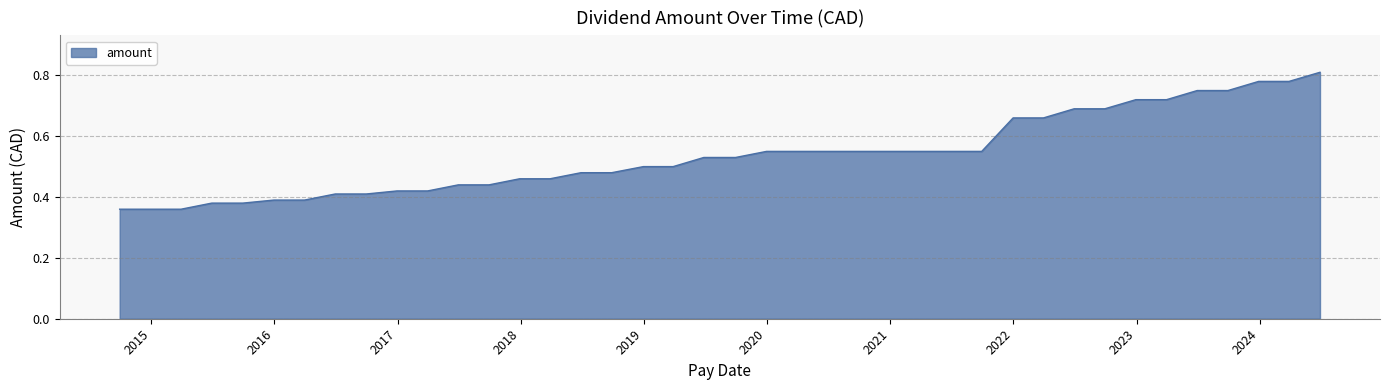

List the labels in order of value, smallest first.

2015-03-31, 2014-12-31, 2014-09-30, 2015-09-30, 2015-06-30, 2016-03-31, 2015-12-31, 2016-09-30, 2016-06-30, 2017-03-31, 2016-12-30, 2017-09-29, 2017-06-30, 2018-03-29, 2017-12-29, 2018-09-28, 2018-06-29, 2019-03-29, 2018-12-31, 2019-09-30, 2019-06-28, 2021-09-29, 2021-06-30, 2021-03-31, 2020-12-31, 2020-09-30, 2020-06-30, 2020-03-31, 2019-12-31, 2022-03-31, 2021-12-31, 2022-09-29, 2022-06-30, 2023-03-31, 2022-12-30, 2023-09-29, 2023-06-30, 2024-03-28, 2023-12-29, 2024-06-28